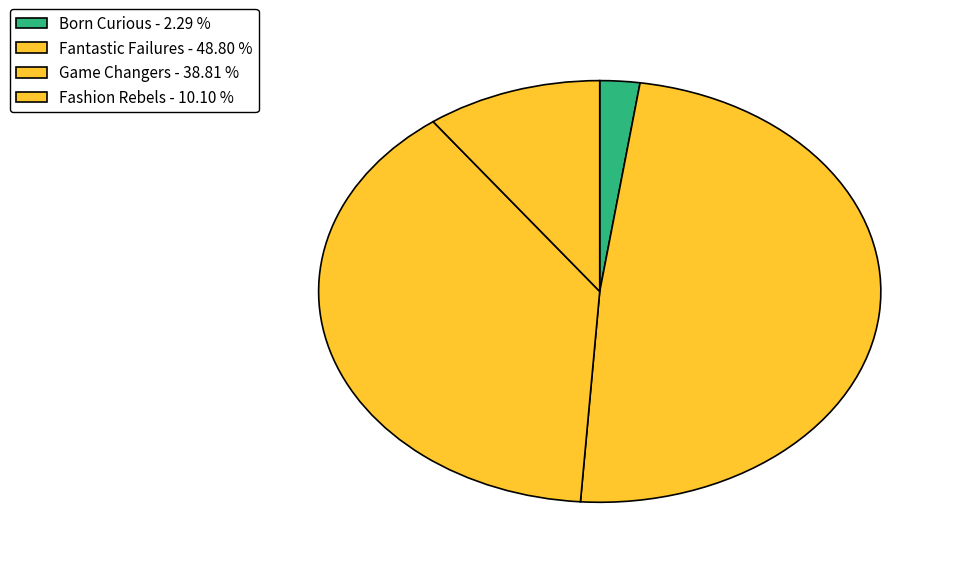

How many slices are in this pie chart?

4